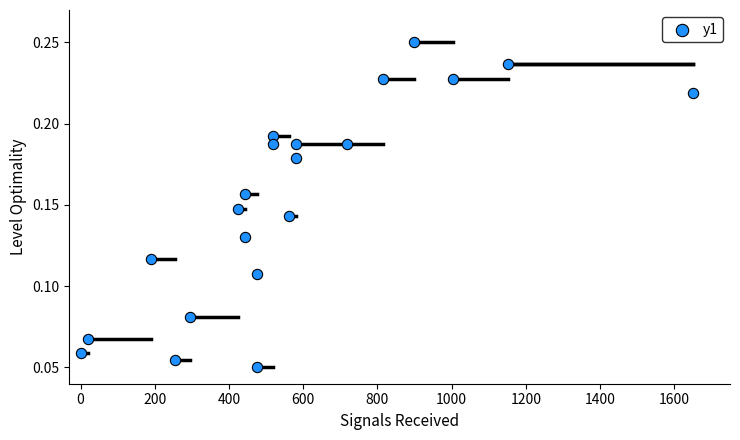

What is the range of X values (max minus min)?

1650.0